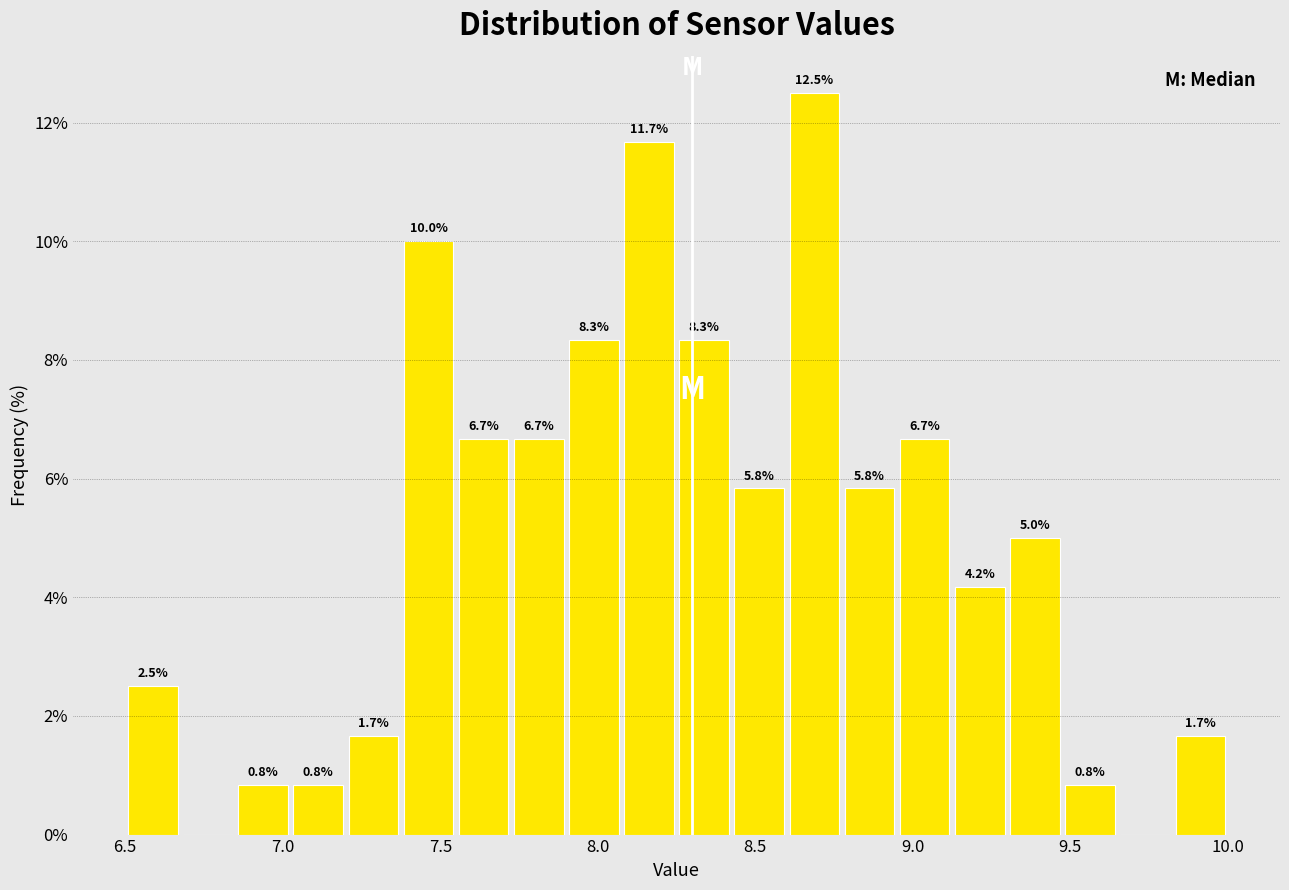

Around what value on the x-axis is the tallest bar? Give the approximate position of its centre, as read against the axis.

8.70